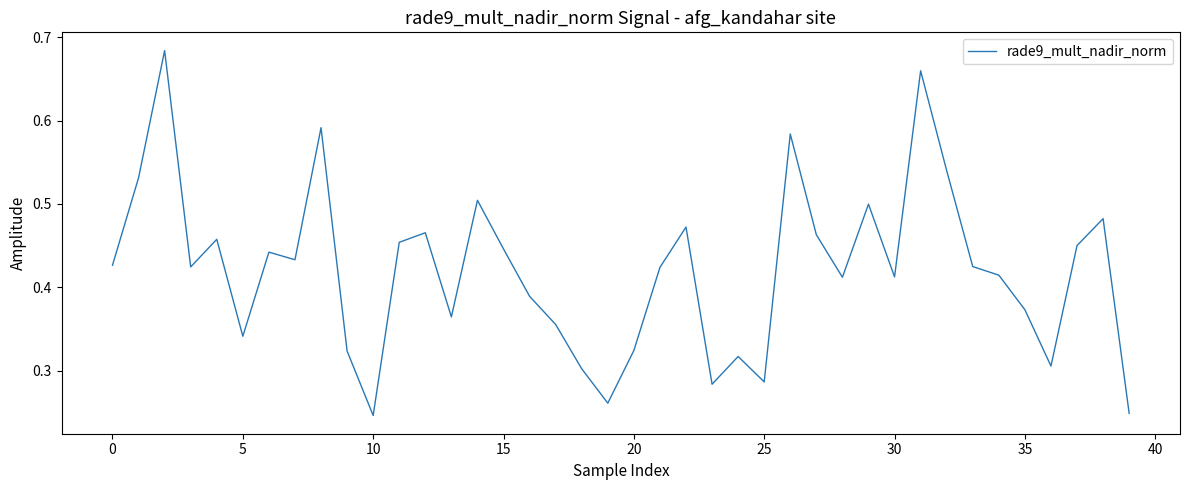

The value at 5 is 0.1. True or false?

False